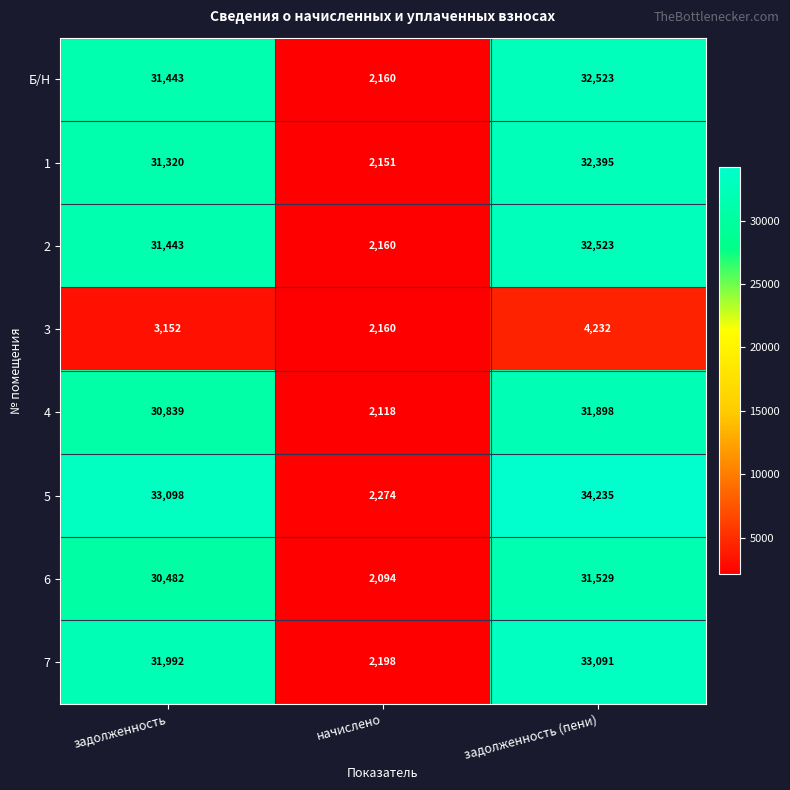

At how many categories does at least one series exceed 22552?

2